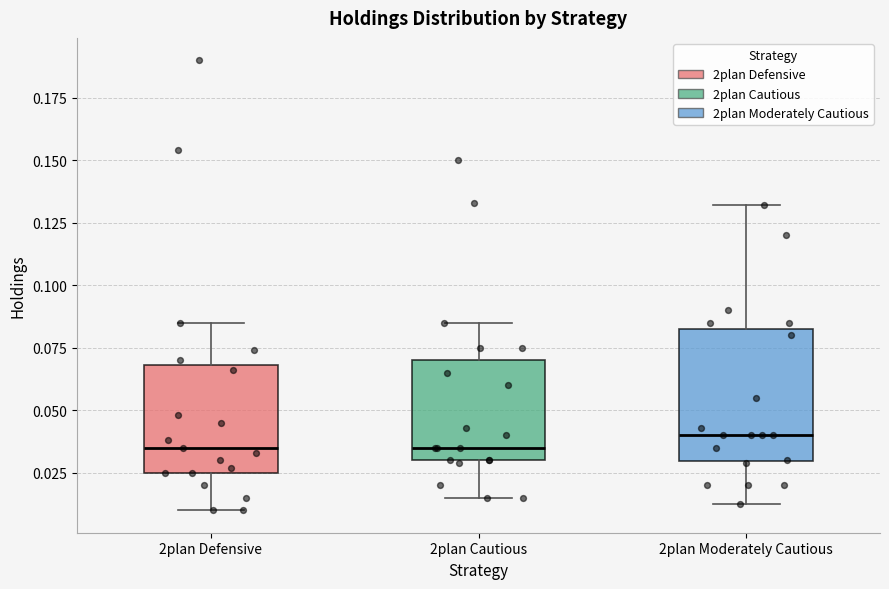

Reading left to right, transcribe this box plot: for each box, give where its median line is, the range the box spans, and where its two whiskers end, as read against the y-axis. The values are not printed on the chart, so give them approximately, as read against the axis.

2plan Defensive: median 0.035, box 0.025 to 0.070, whiskers 0.010 to 0.085
2plan Cautious: median 0.035, box 0.030 to 0.070, whiskers 0.015 to 0.085
2plan Moderately Cautious: median 0.040, box 0.030 to 0.085, whiskers 0.015 to 0.130